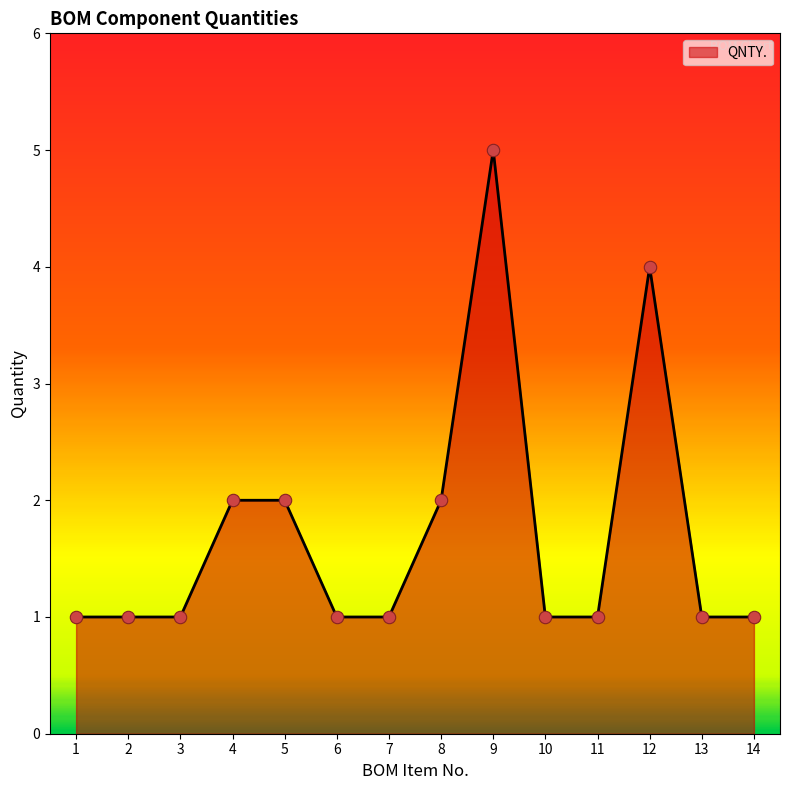

Approximately how many times larger is the value at 5 compared to 1?

2.0